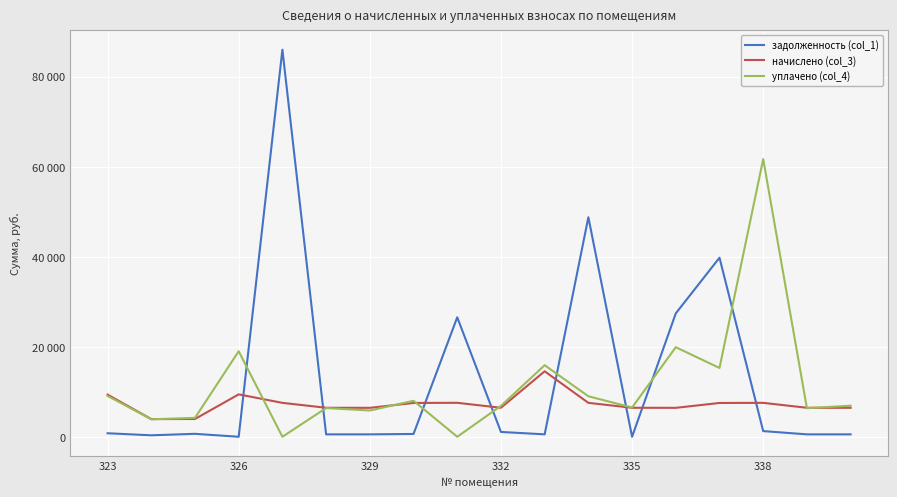

How many interior local peaks does the уплачено (col_4) series have?

6